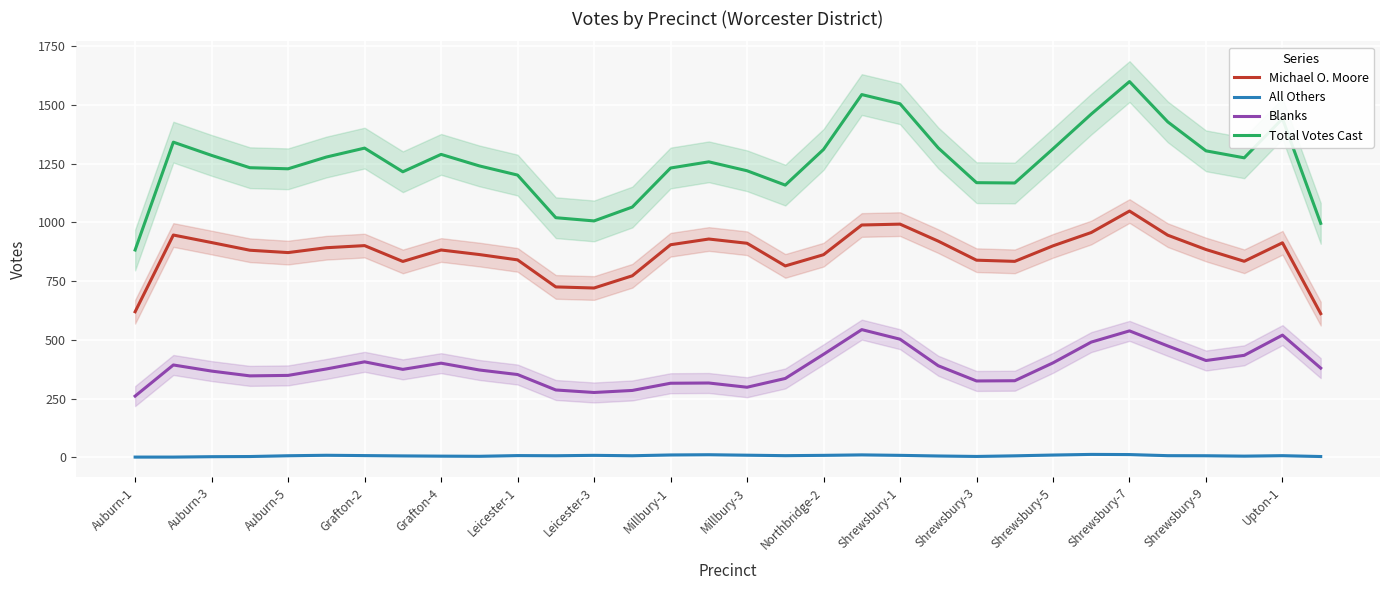

True or false: Blanks and Michael O. Moore intersect in this chart.

False